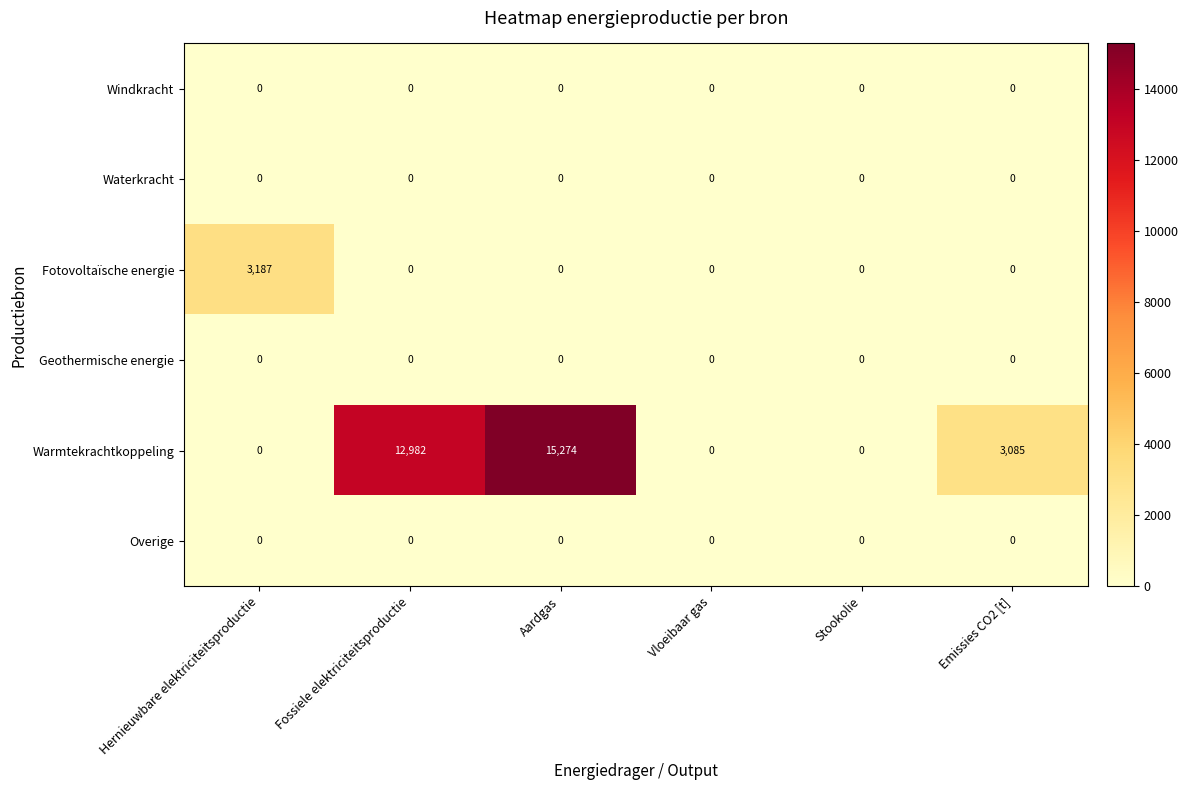

Which series has the largest range (max minus min)?

Warmtekrachtkoppeling